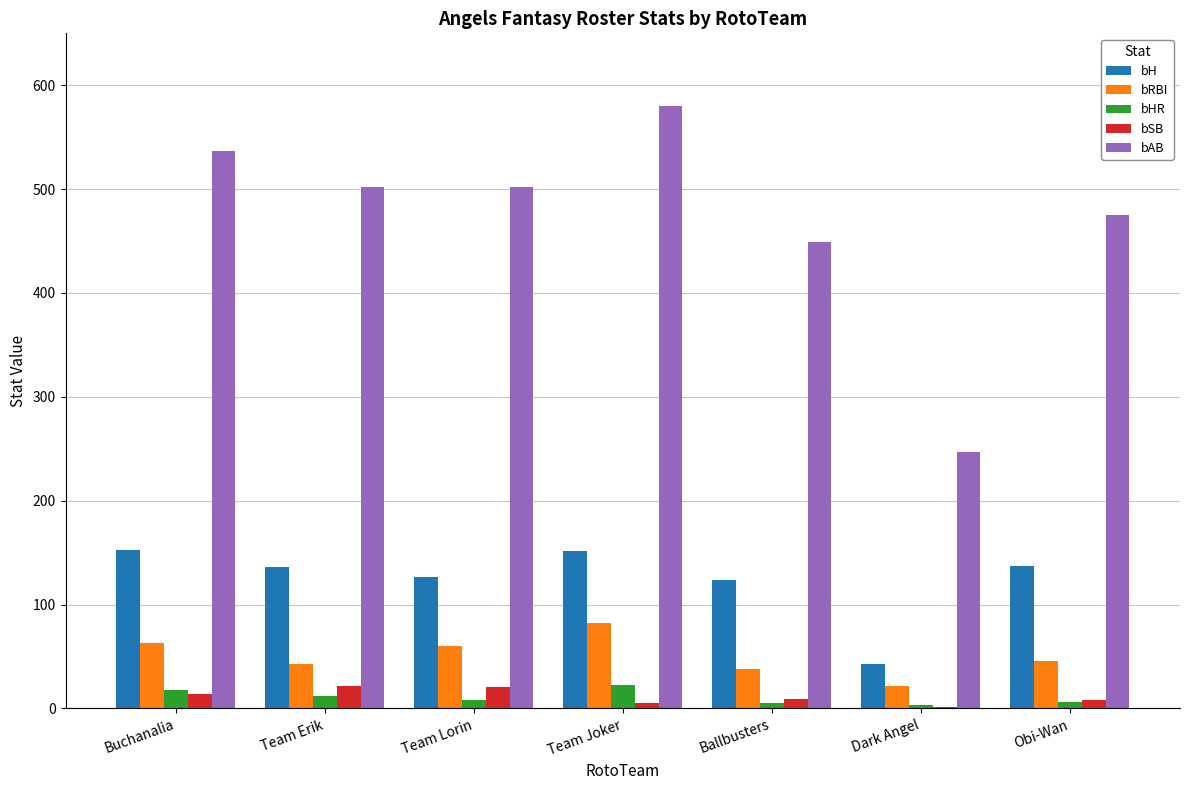

Between Buchanalia and Ballbusters, which series saw the biggest shift?

bAB